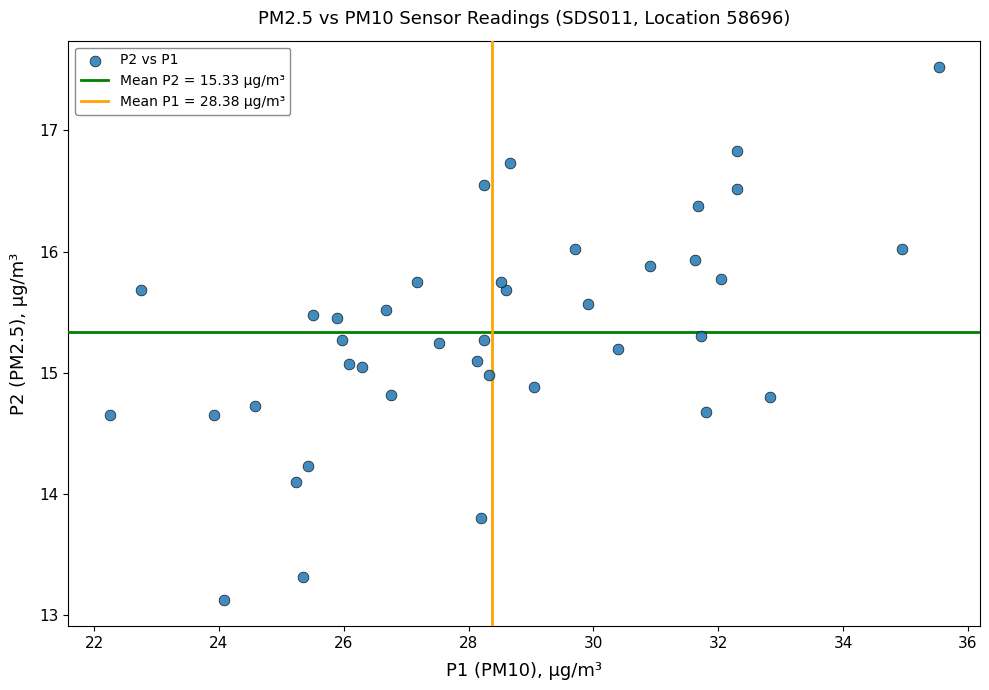

What is the range of X values (max minus min)?

13.3